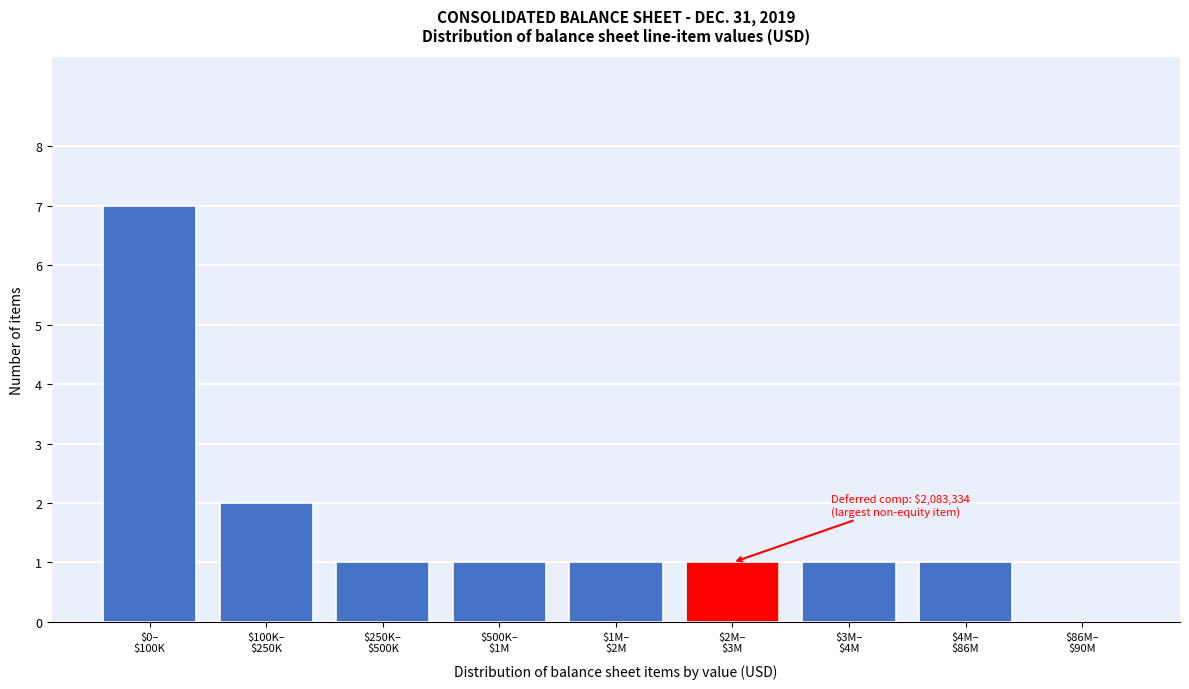

What is the maximum value shown in the chart?

7